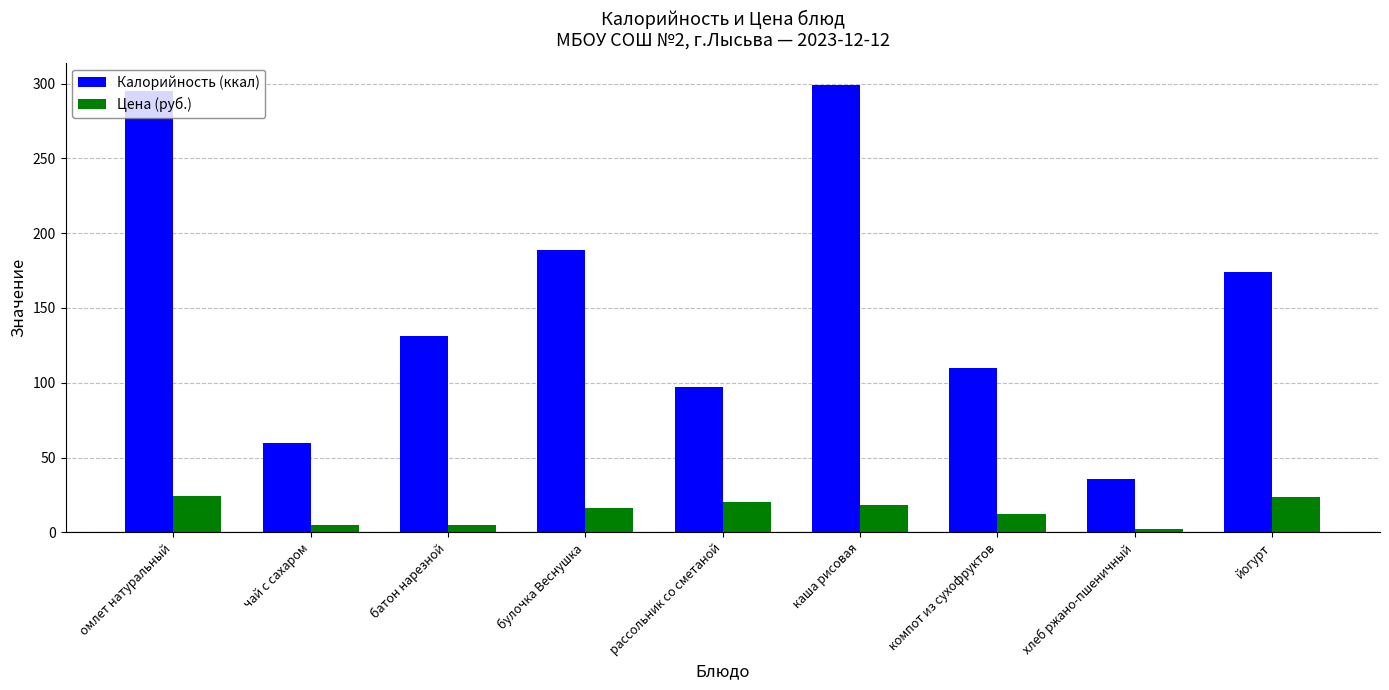

List the series in order of their peak value, lowest first.

Цена (руб.), Калорийность (ккал)